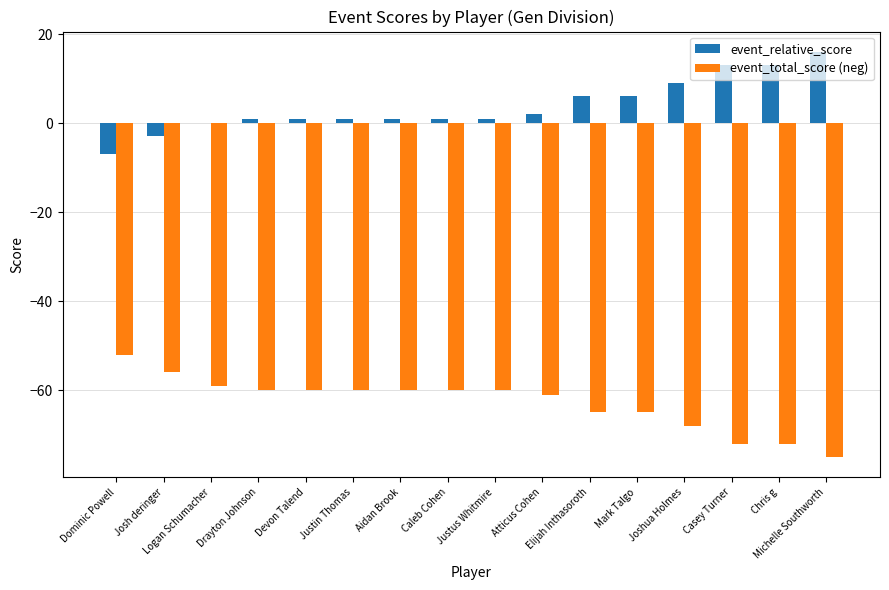

What is the sum of all event_total_score (neg) values?

-1005